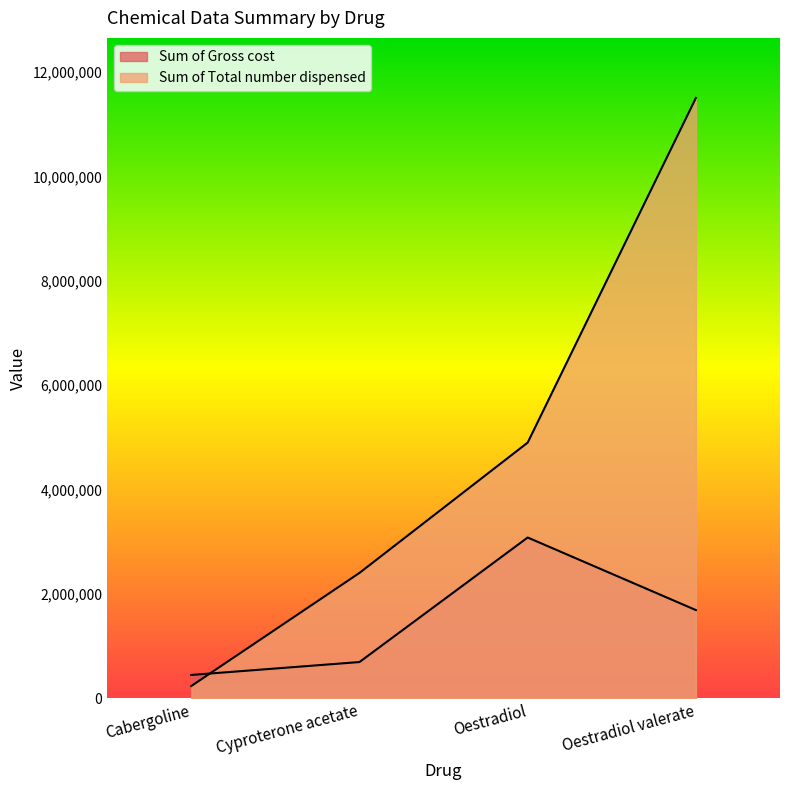

What is the label of the 2nd point from the right?

Oestradiol